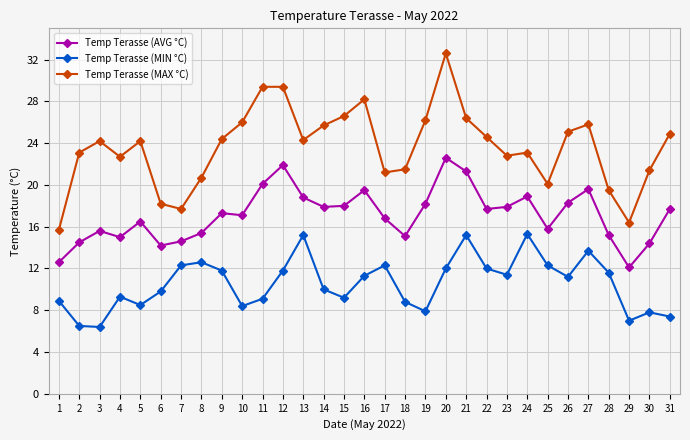

True or false: Temp Terasse (AVG °C) has more than 2 points higher than both neighbors.

True